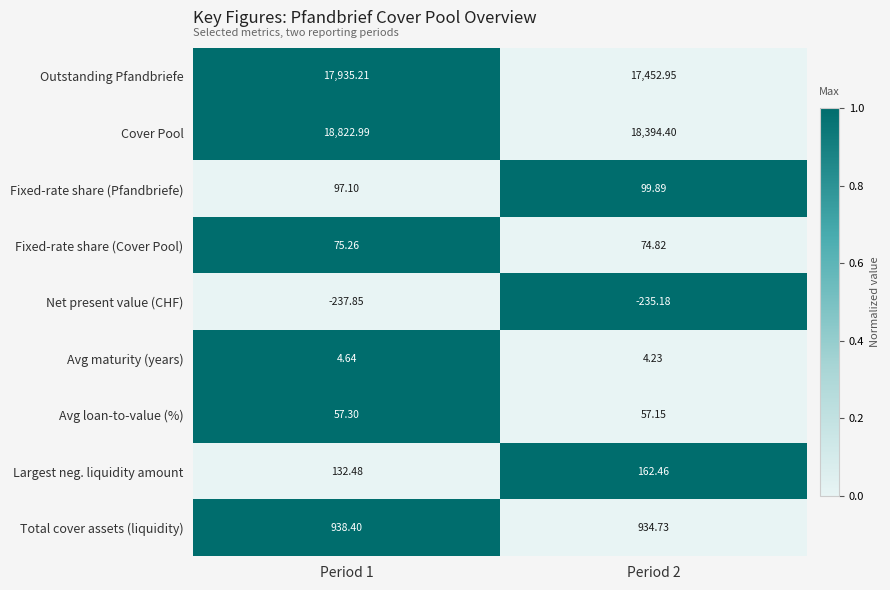

Count the number of data series in this chart.

9